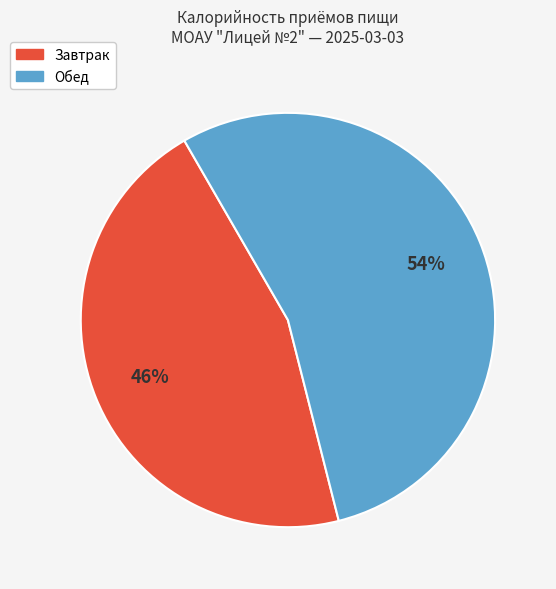

Is it true that Завтрак is 34% of the pie?

False